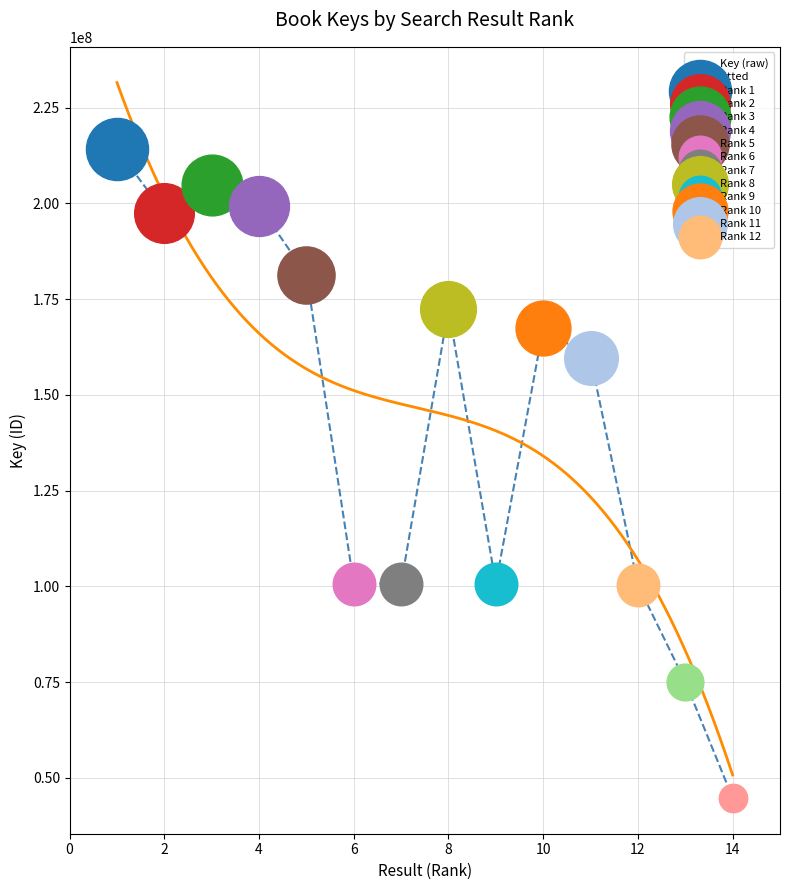

Which has a higher value, 1 or 6?

1